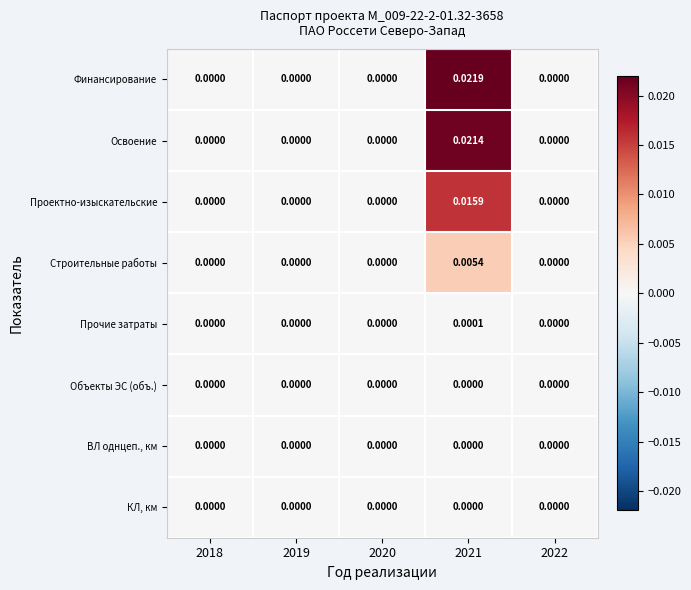

Which series has the largest total across all categories?

Финансирование